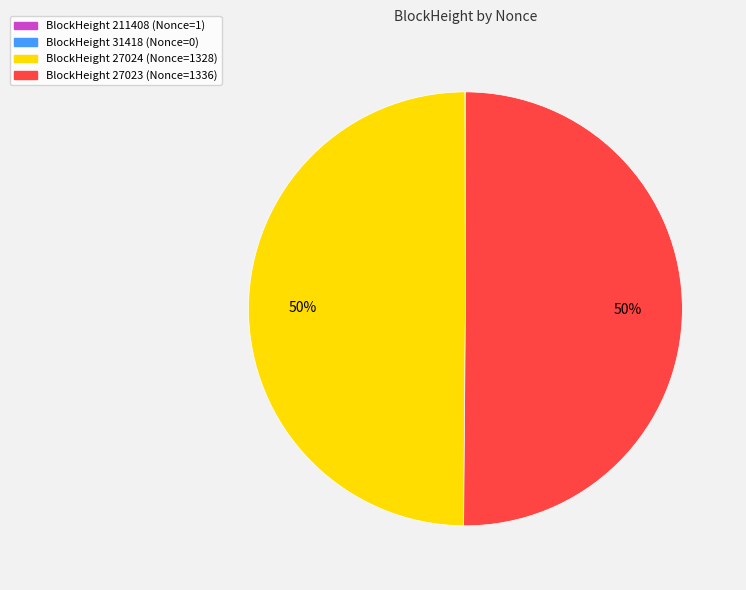

To the nearest percent, what is the difference between the largest and smallest slice percentages?

50%